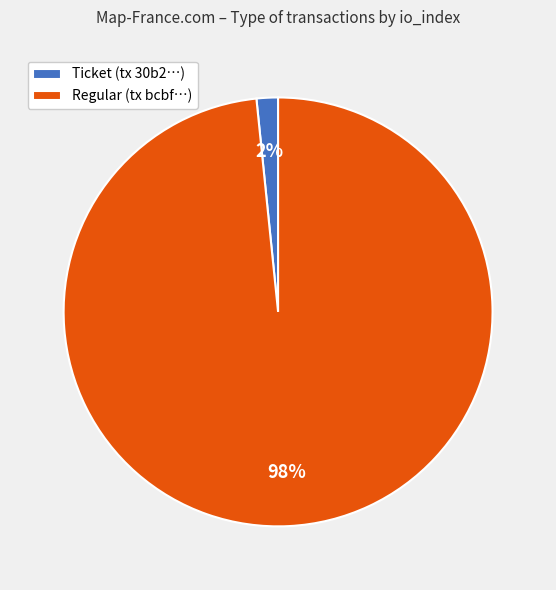

Is the sum of Ticket (tx 30b2…) and Regular (tx bcbf…) greater than half?

Yes